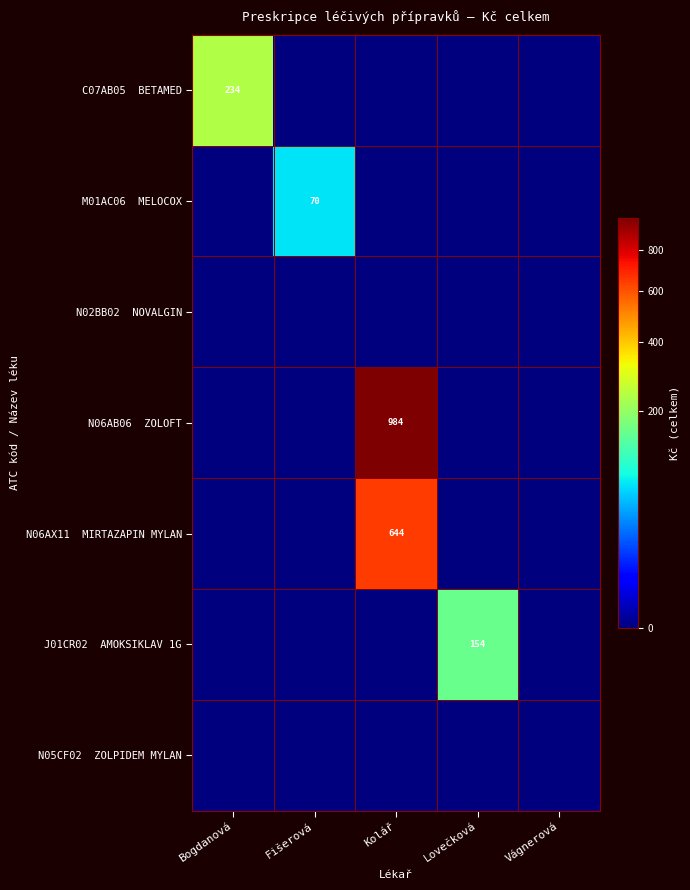

At which label does N06AB06 ZOLOFT reach its minimum?

Bogdanová